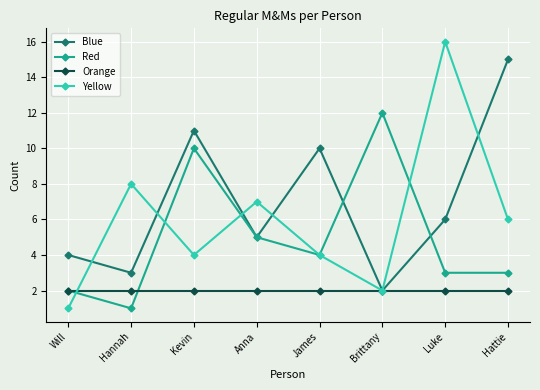

Does the chart have visible grid lines?

Yes